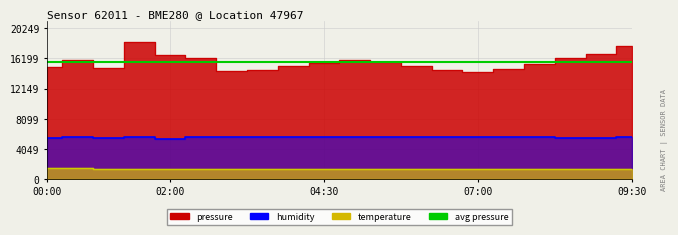

Reading left to right, what are all the values shown in this chart?

pressure: 14988.0	16025.0	14866.0	18409.0	16694.0	16228.0	14559.0	14578.0	15194.0	15547.0	16047.0	15756.0	15147.0	14578.0	14359.0	14716.0	15381.0	16241.0	16825.0	17822.0
humidity: 5472.6	5609.4	5447.4	5582.4	5442.0	5583.6	5641.2	5601.0	5629.8	5578.8	5587.8	5585.4	5602.8	5601.0	5665.2	5686.8	5629.8	5491.2	5509.8	5599.8
temperature: 1446.0	1424.4	1387.8	1391.4	1350.6	1330.8	1320.6	1319.4	1413.6	1345.2	1339.2	1336.2	1326.6	1319.4	1414.2	1410.6	1413.6	1383.0	1373.4	1368.6